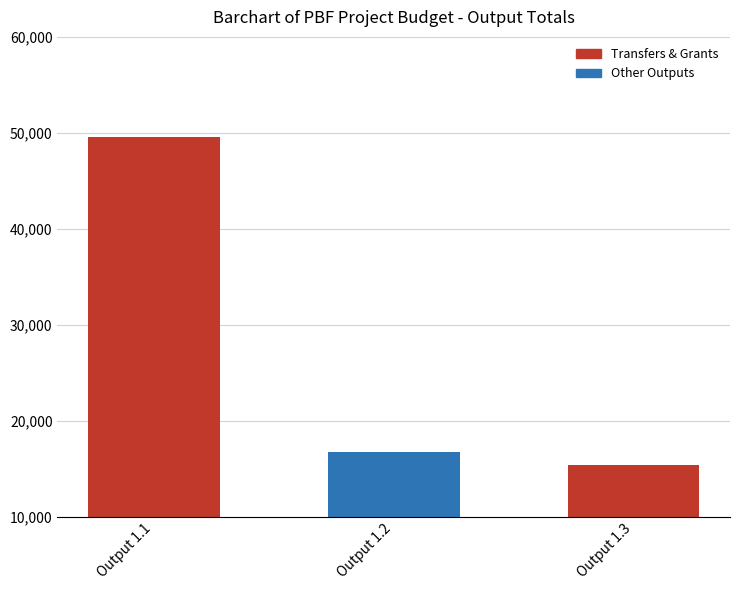

At which label is the value closest to 32480?

Output 1.2